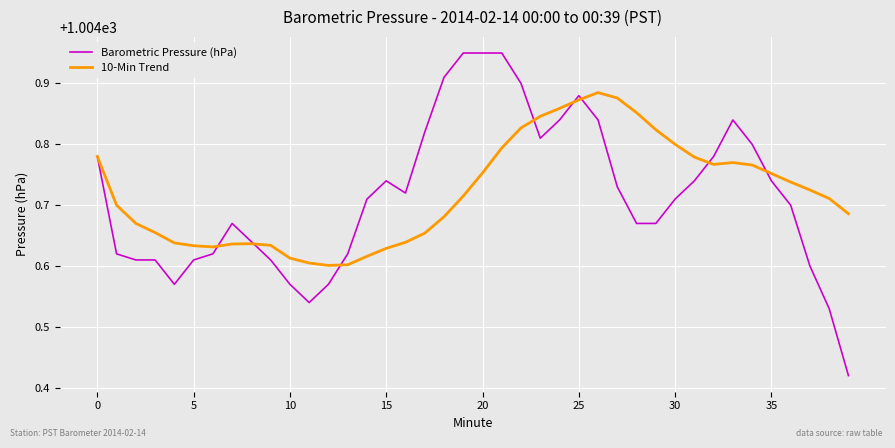

True or false: 10-Min Trend has more than 2 points higher than both neighbors.

True